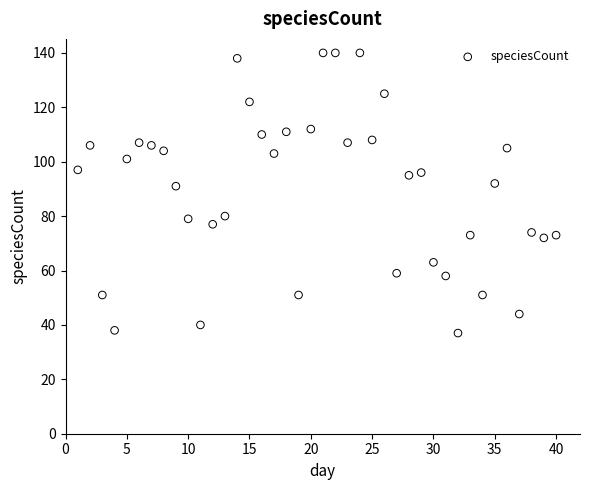

What is the range of X values (max minus min)?

39